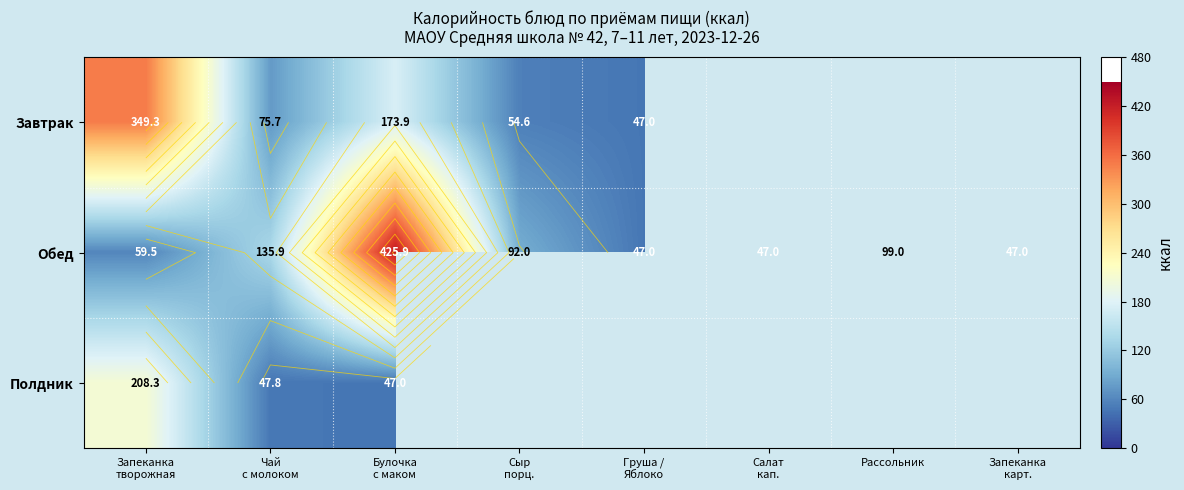

True or false: Обед has a value of 716.8 at Булочка с маком.

False